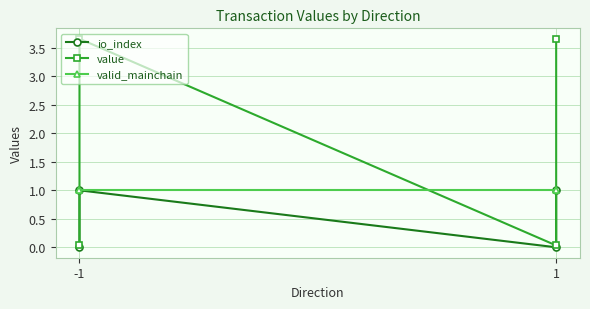

The value of valid_mainchain at -1 is 0.3. True or false?

False